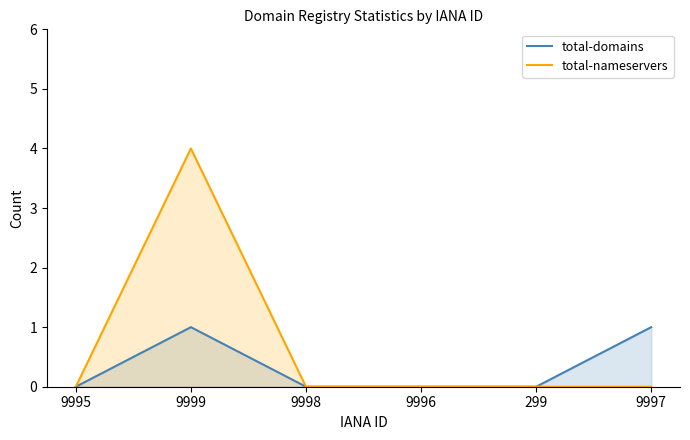

True or false: total-nameservers has a value of 1 at 9996.

False